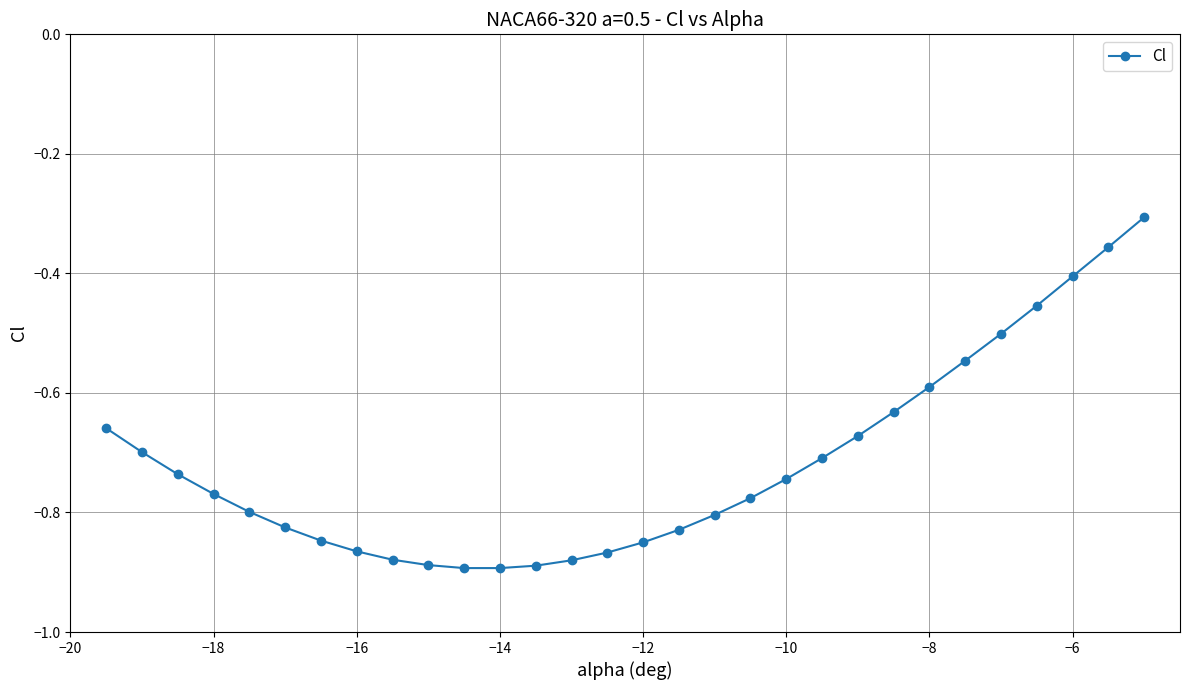

What is the maximum value shown in the chart?

-0.3